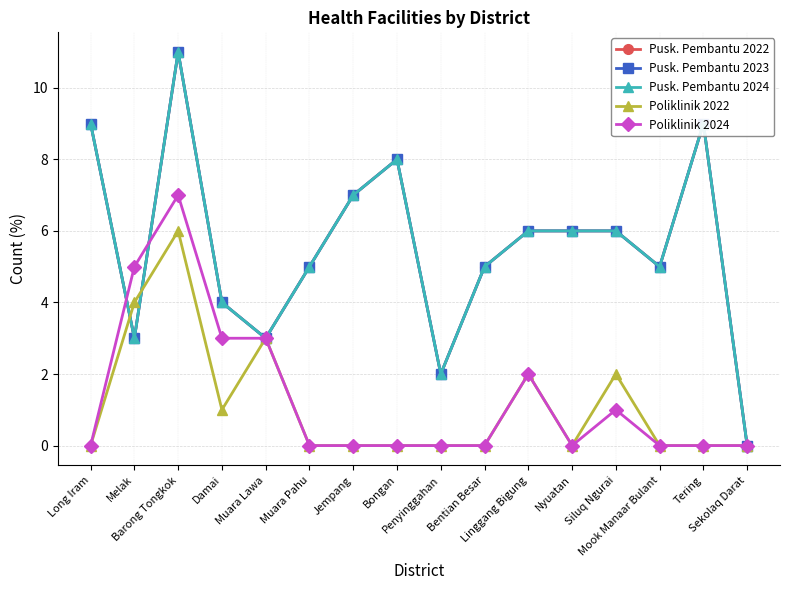

What is the value of the Poliklinik 2024 point at the 5th from the left?

3